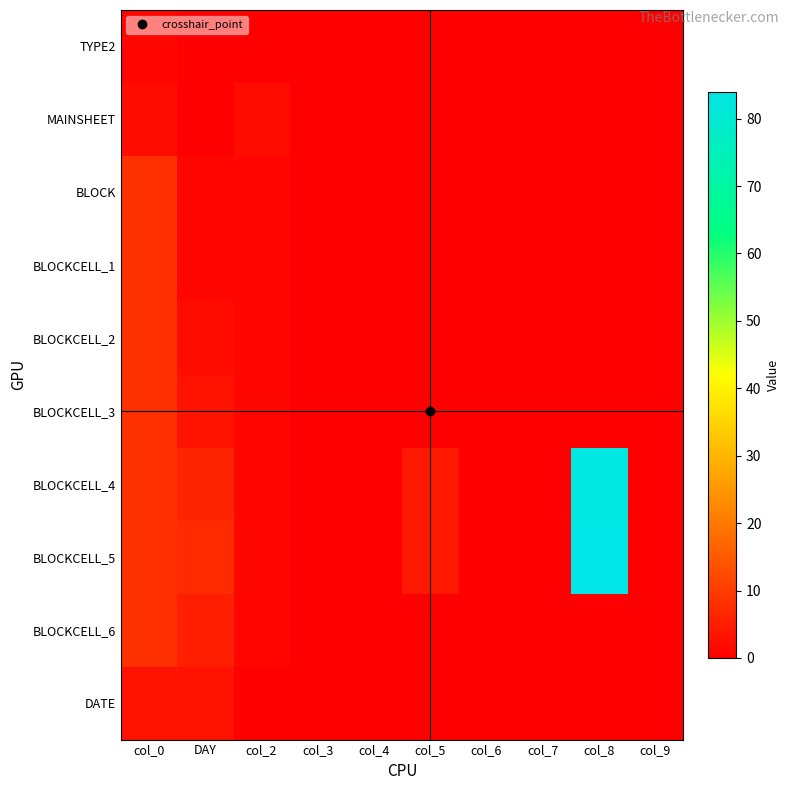

How many data points does each series have?

10